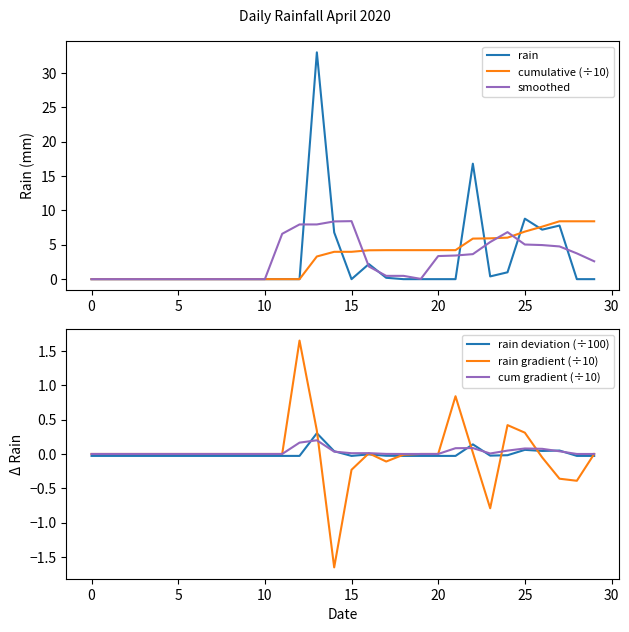

Rank the series by their maximum value, from lowest to highest.

cum gradient (÷10), rain deviation (÷100), rain gradient (÷10), cumulative (÷10), smoothed, rain